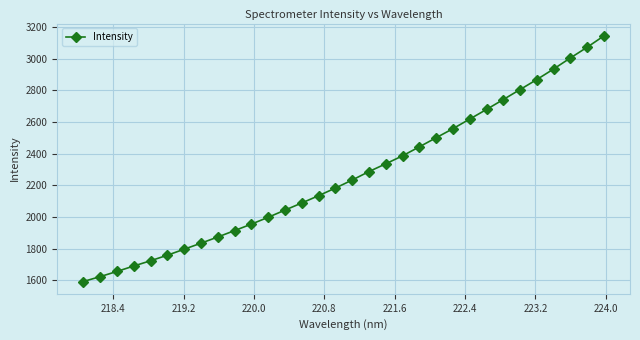

What is the maximum value shown in the chart?

3145.3